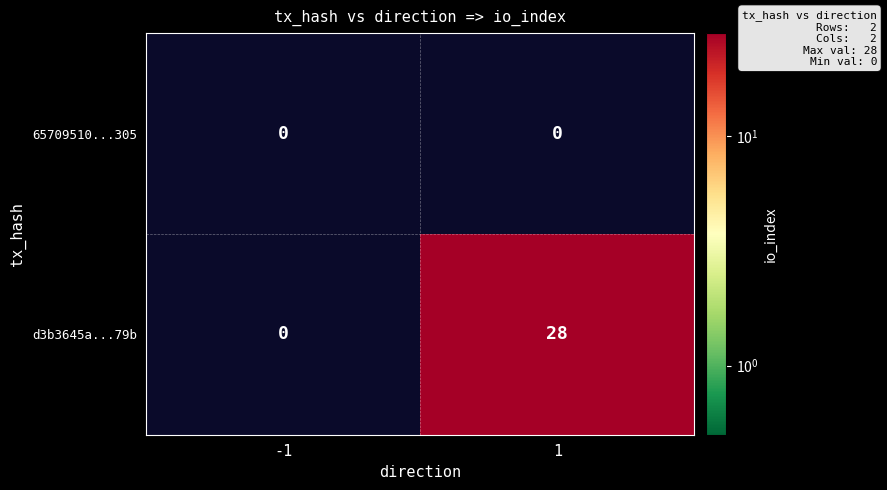

The value of d3b3645a...79b at 1 is 28. True or false?

True